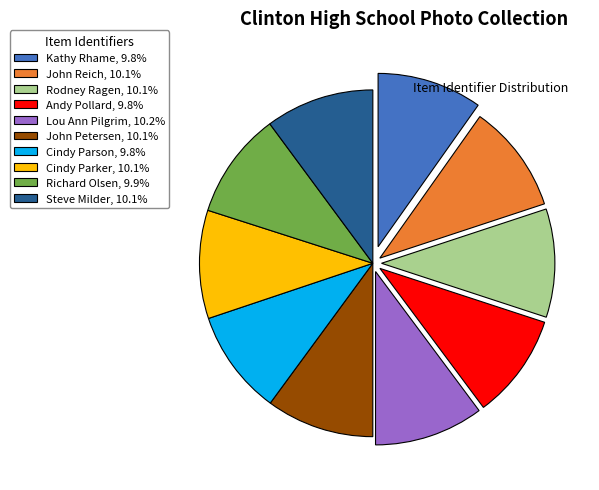

Approximately how many times larger is the value at Andy Pollard, 9.8% compared to John Reich, 10.1%?

1.0